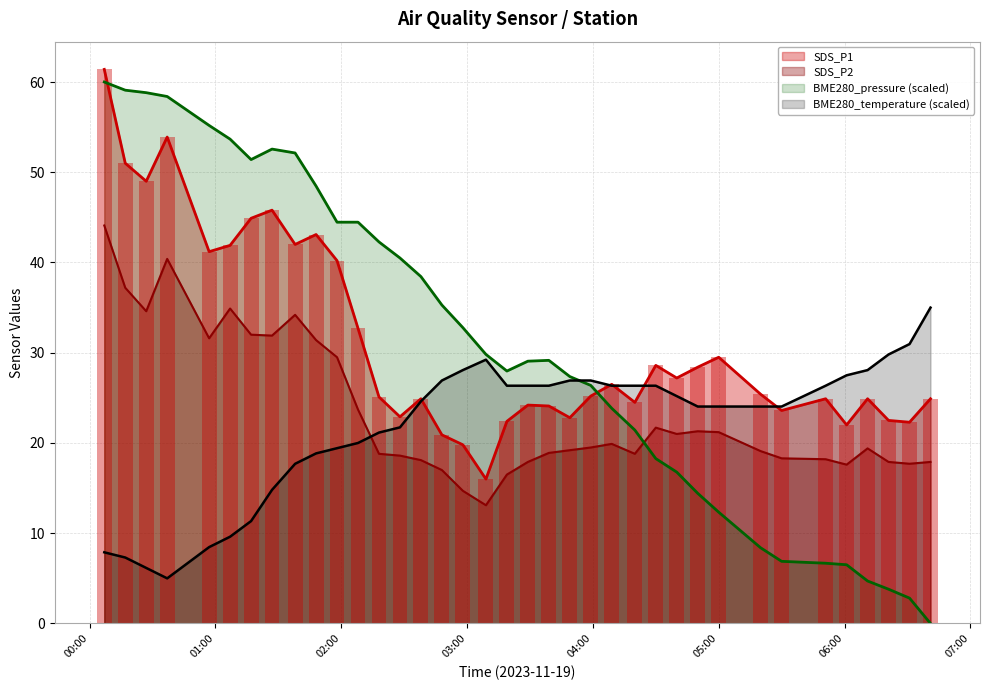

What is the average value of the BME280_temperature series?

21.9